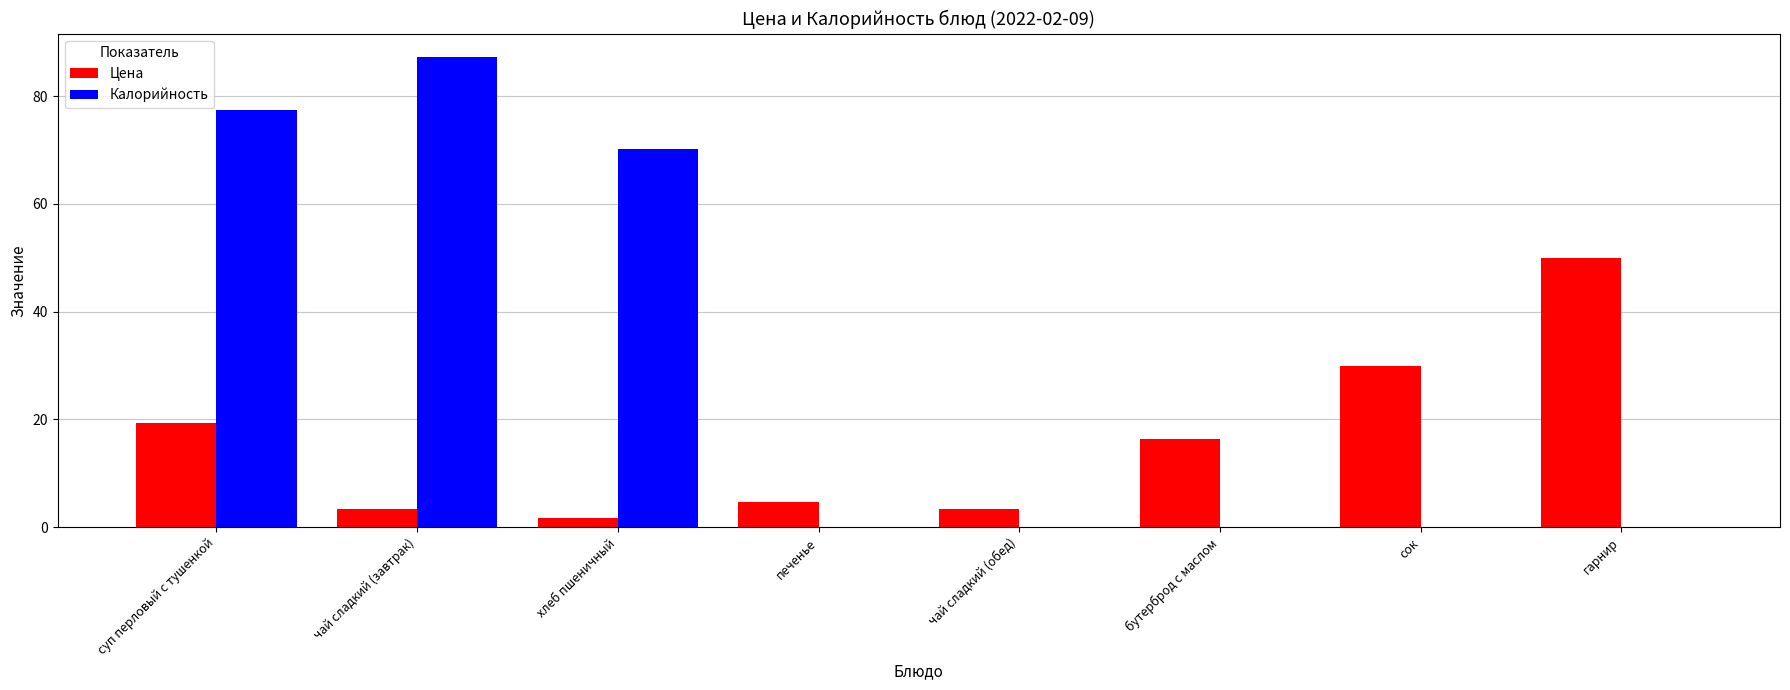

Where is Калорийность nearest to the value 43?

хлеб пшеничный